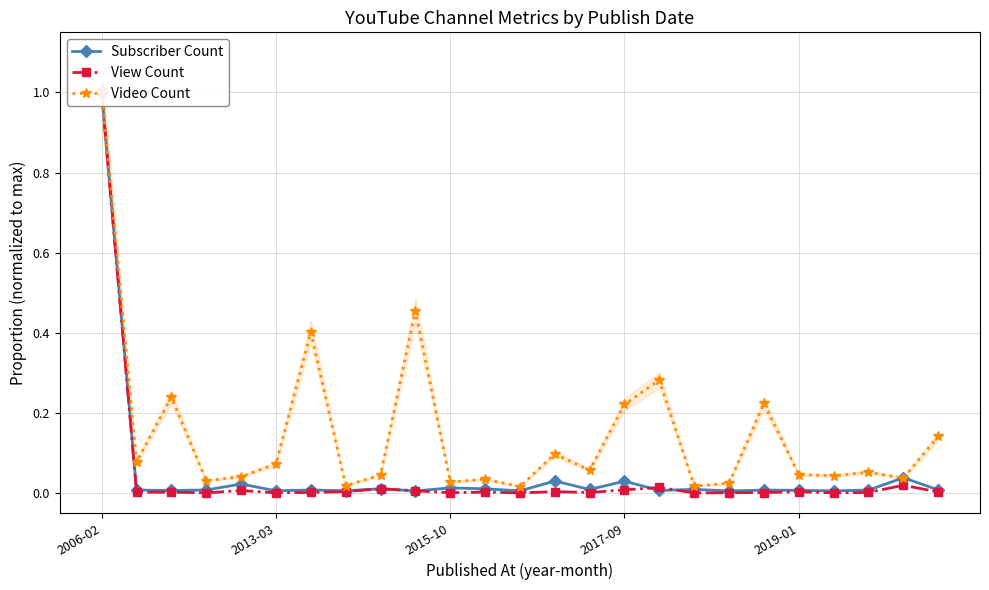

What is the average value of the Video Count series?

0.1